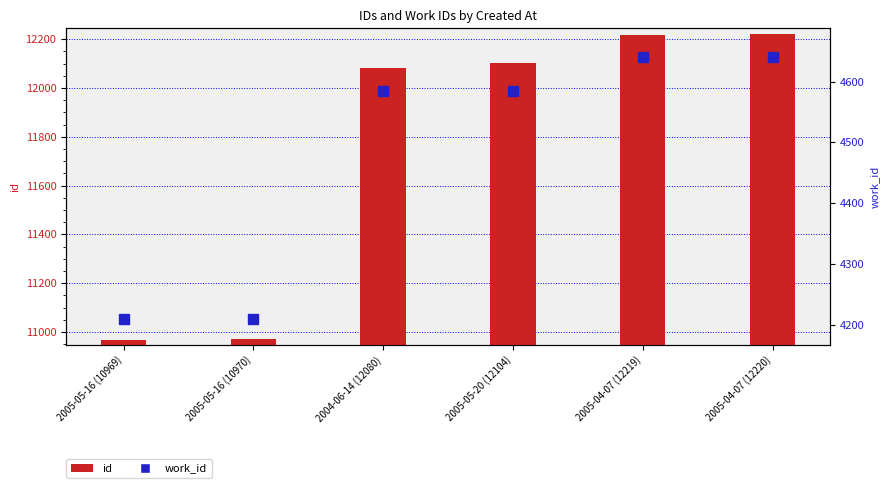

How many data points does each series have?

6